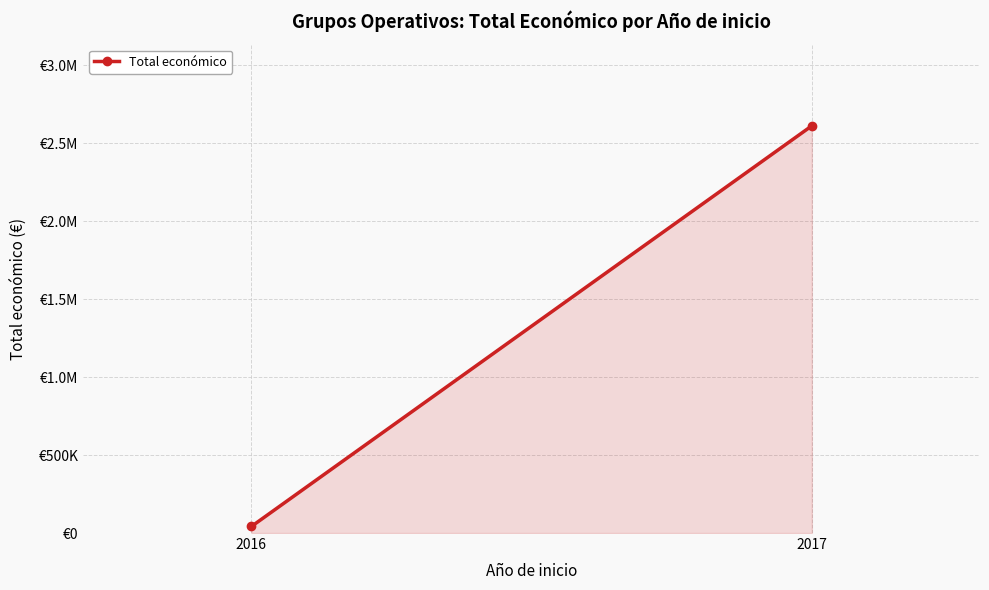

The value at 2016 is 61139. True or false?

False